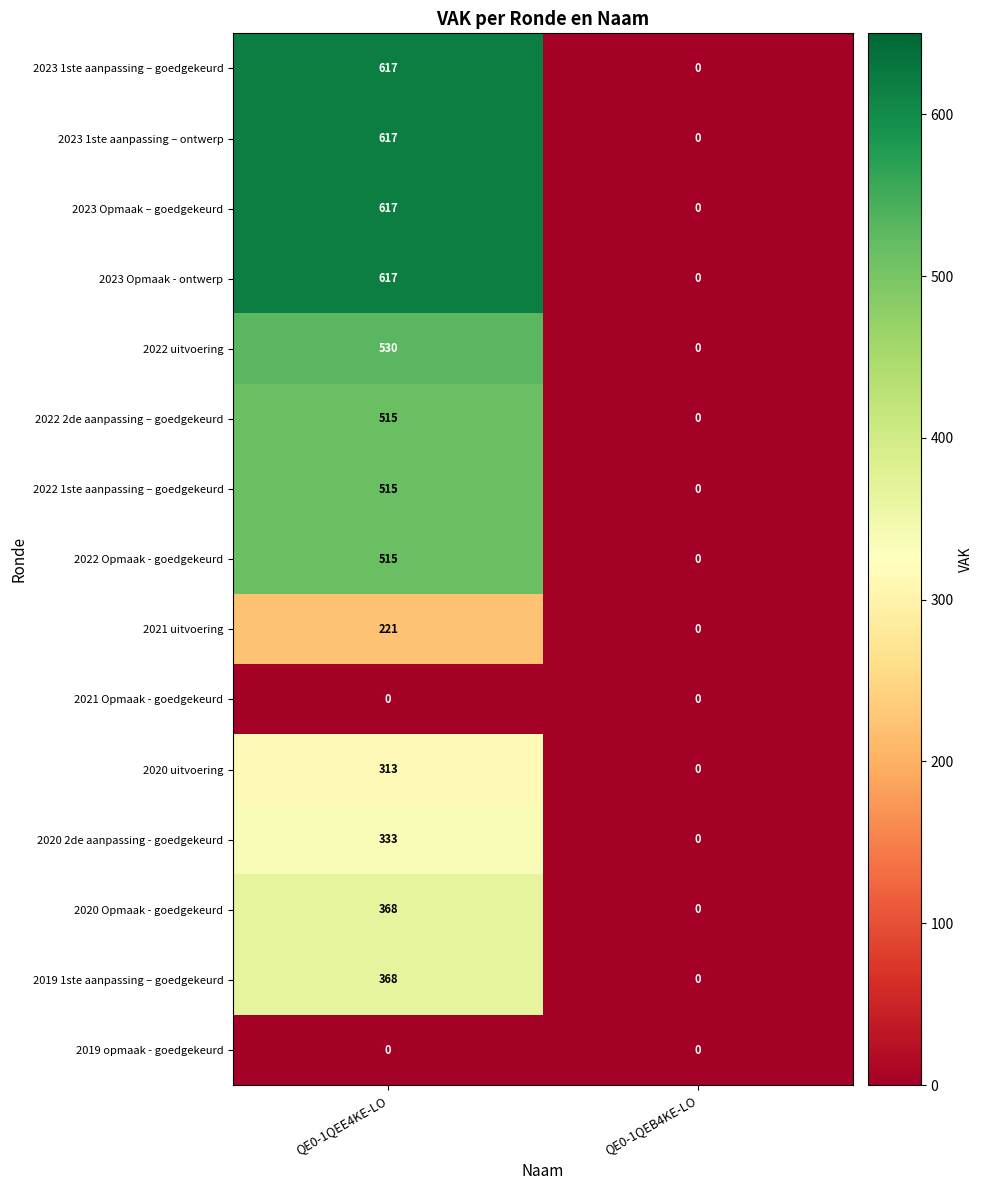

What is the spread (max minus min) of values at QE0-1QEE4KE-LO?

617